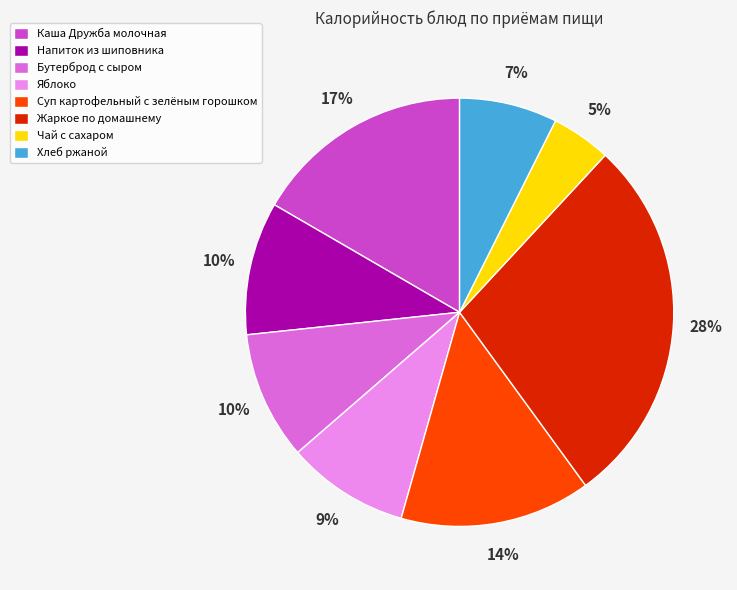

Does Напиток из шиповника account for over 50% of the chart?

No